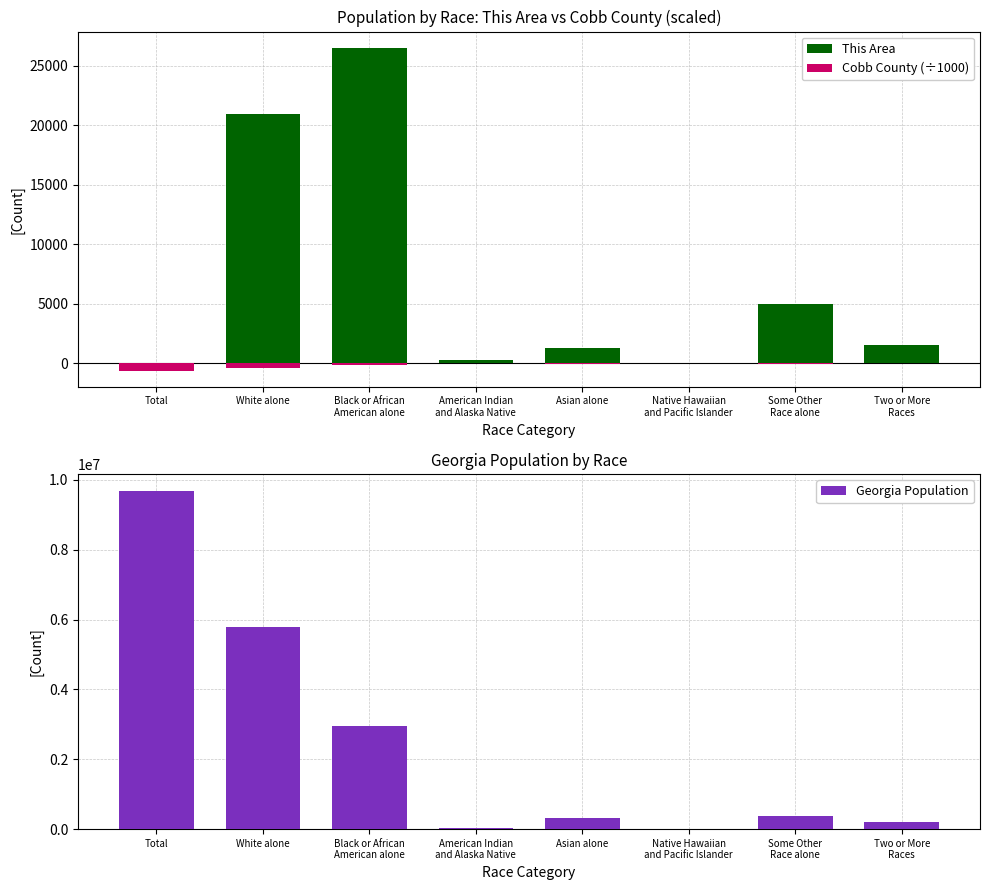

What is the difference between the maximum and minimum values in the This Area series?

26491.0